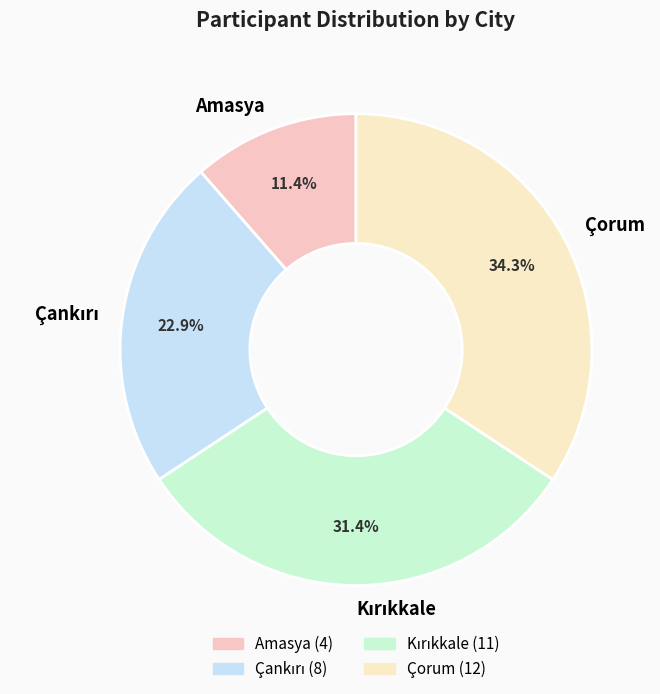

To the nearest percent, what is the average slice percentage?

25%